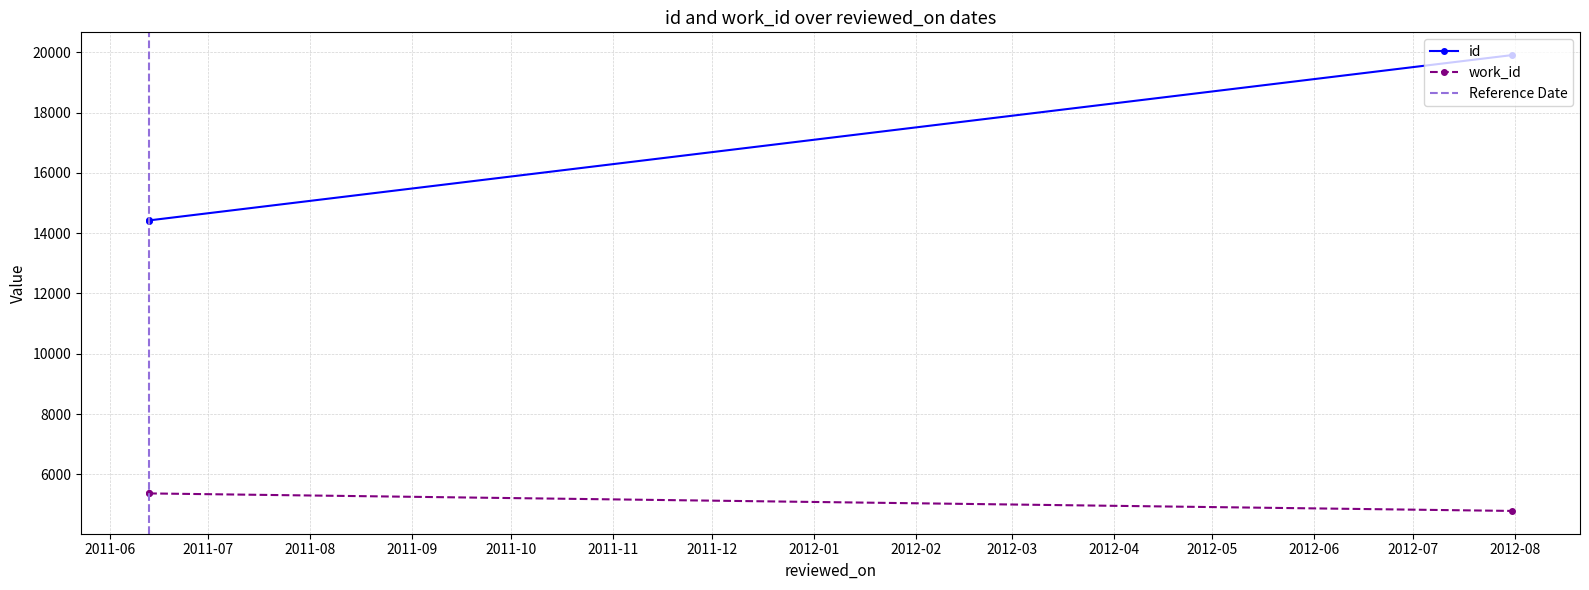

What is the difference between the work_id values at 2011-06-13 and 2012-07-31?

581